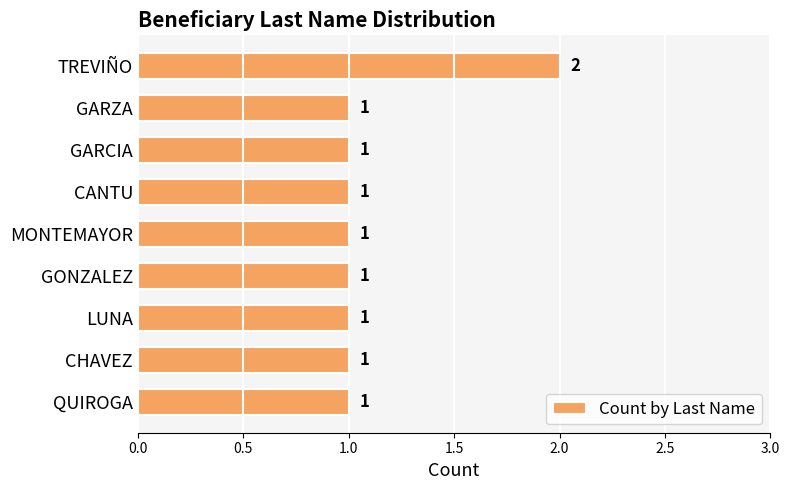

The chart shows a value of 1 at QUIROGA. True or false?

True